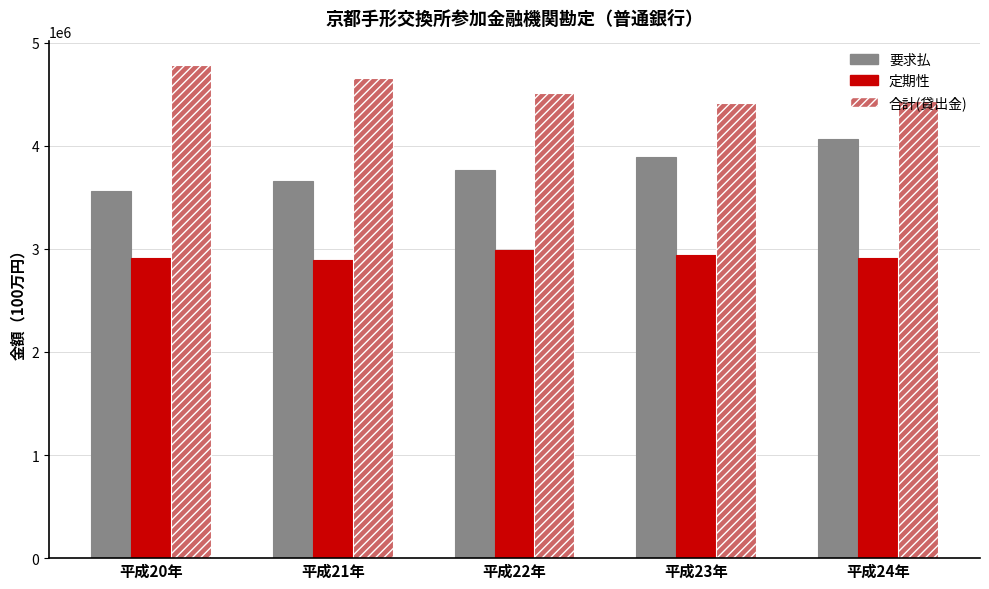

How many categories are shown in the chart?

5